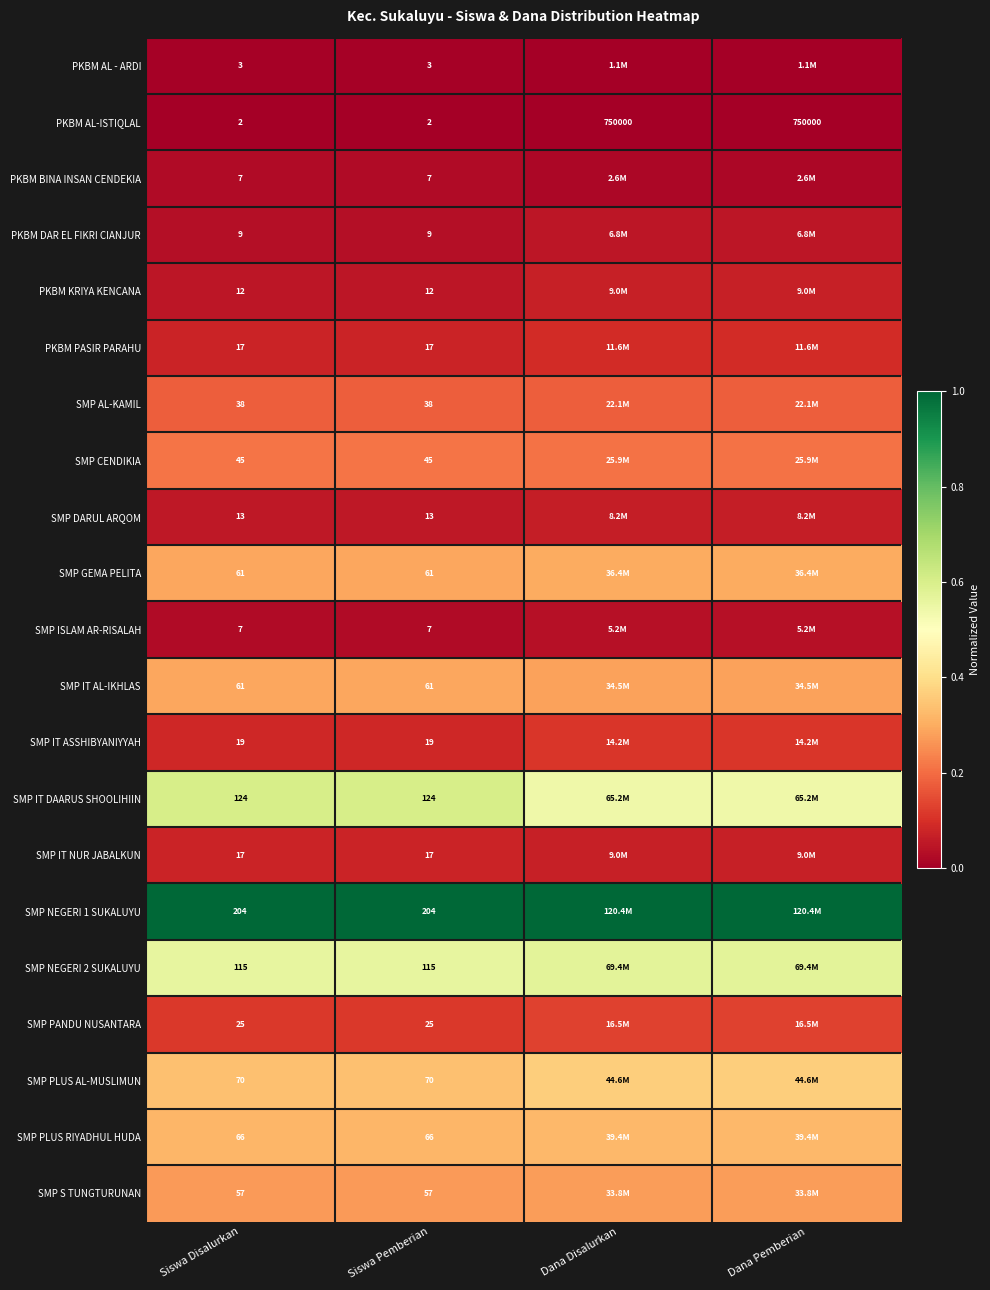

True or false: SMP PLUS RIYADHUL HUDA has a value of 0.4 at Siswa Pemberian.

False